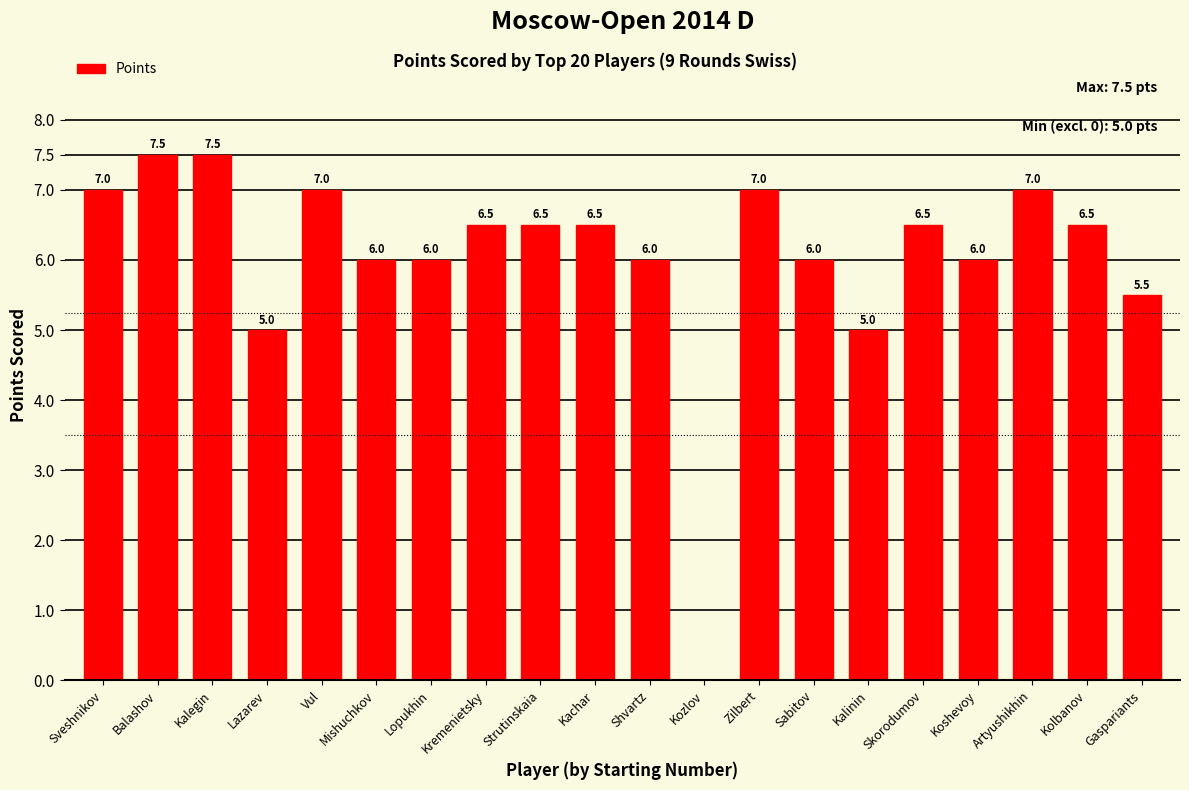

The value at Kremenietsky is 9.2. True or false?

False